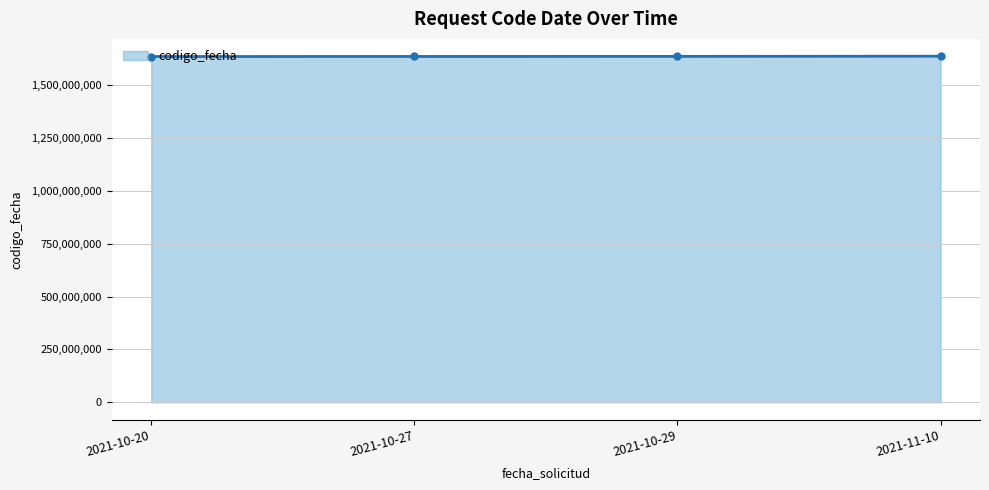

What is the average value?

1635825235